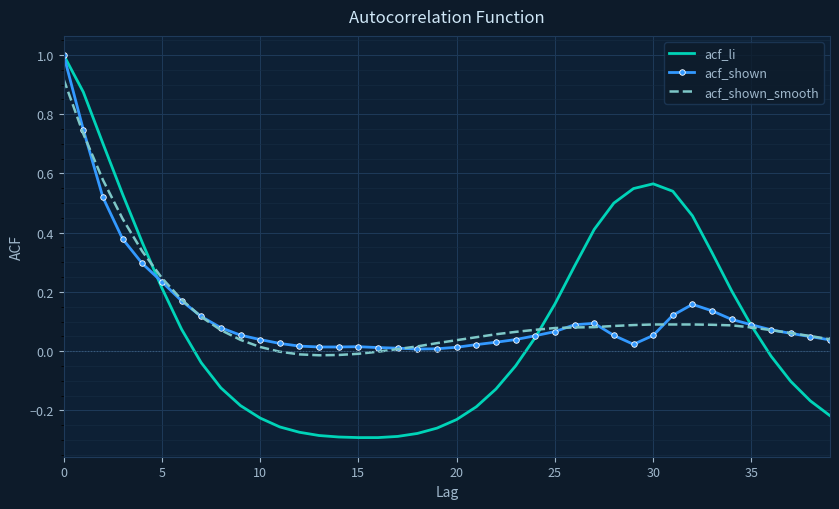

What is the highest value of the acf_shown series?

1.0